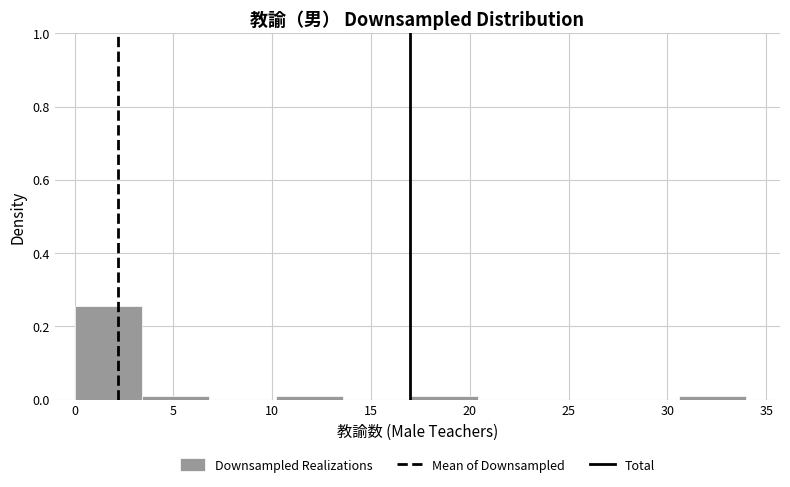

Reading left to right, list every bar in this chart as the range it spans on the x-axis followed by its height. Neither the bar edges nor the heights are printed on the chart, so give them approximately, as read against the axes.

0.0 to 3.4: 0.26
3.4 to 6.8: under 0.02
6.8 to 10.2: 0
10.2 to 13.6: under 0.02
13.6 to 17.0: 0
17.0 to 20.4: under 0.02
20.4 to 23.8: 0
23.8 to 27.2: 0
27.2 to 30.6: 0
30.6 to 34.0: under 0.02